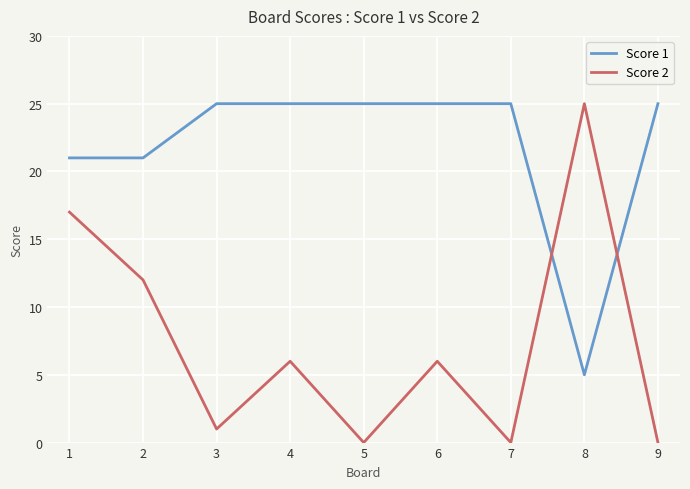

Count the number of data series in this chart.

2